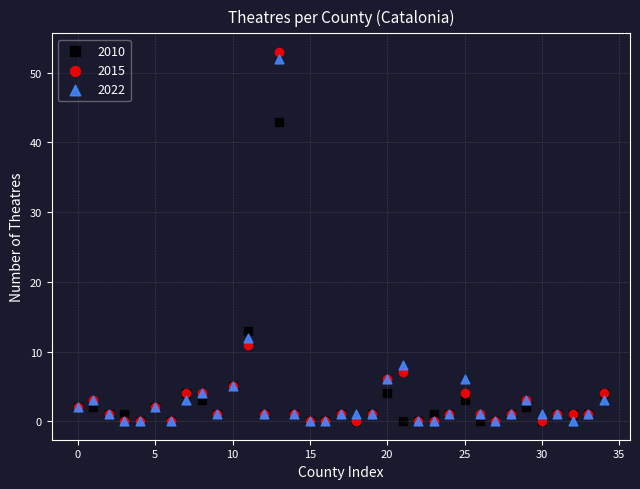

In the 2022 series, what Y value is closest to 26?

12